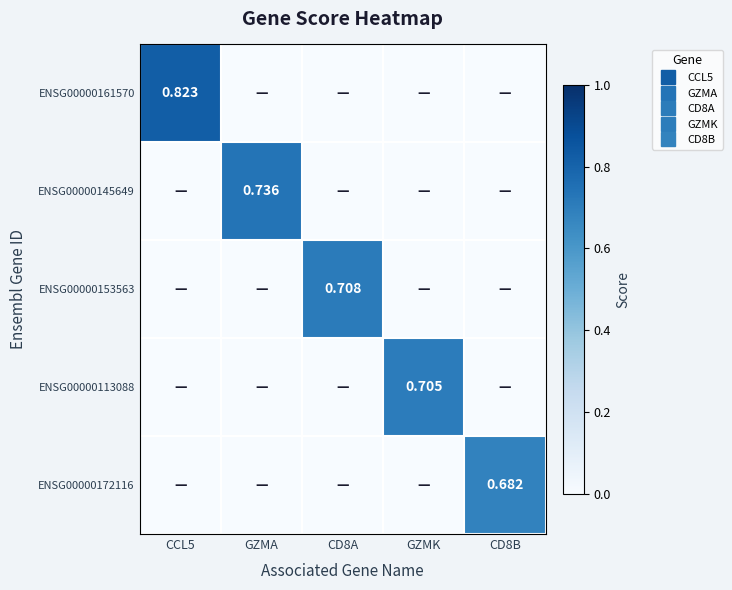

True or false: ENSG00000153563 has a value of -0.5 at GZMA.

False